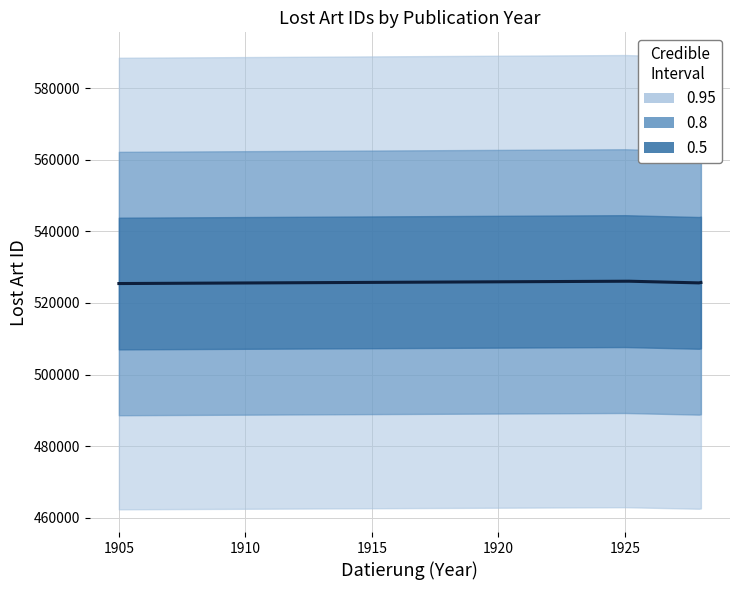

What position from the right is 525070?

4